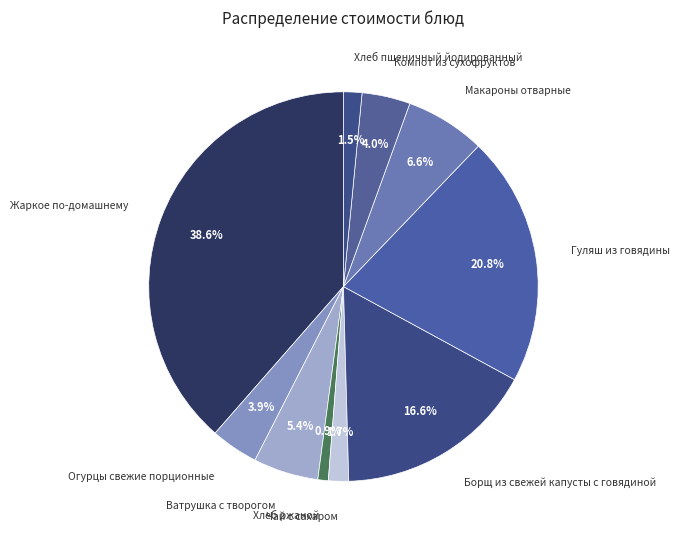

Which slice is the smallest?

Хлеб ржаной